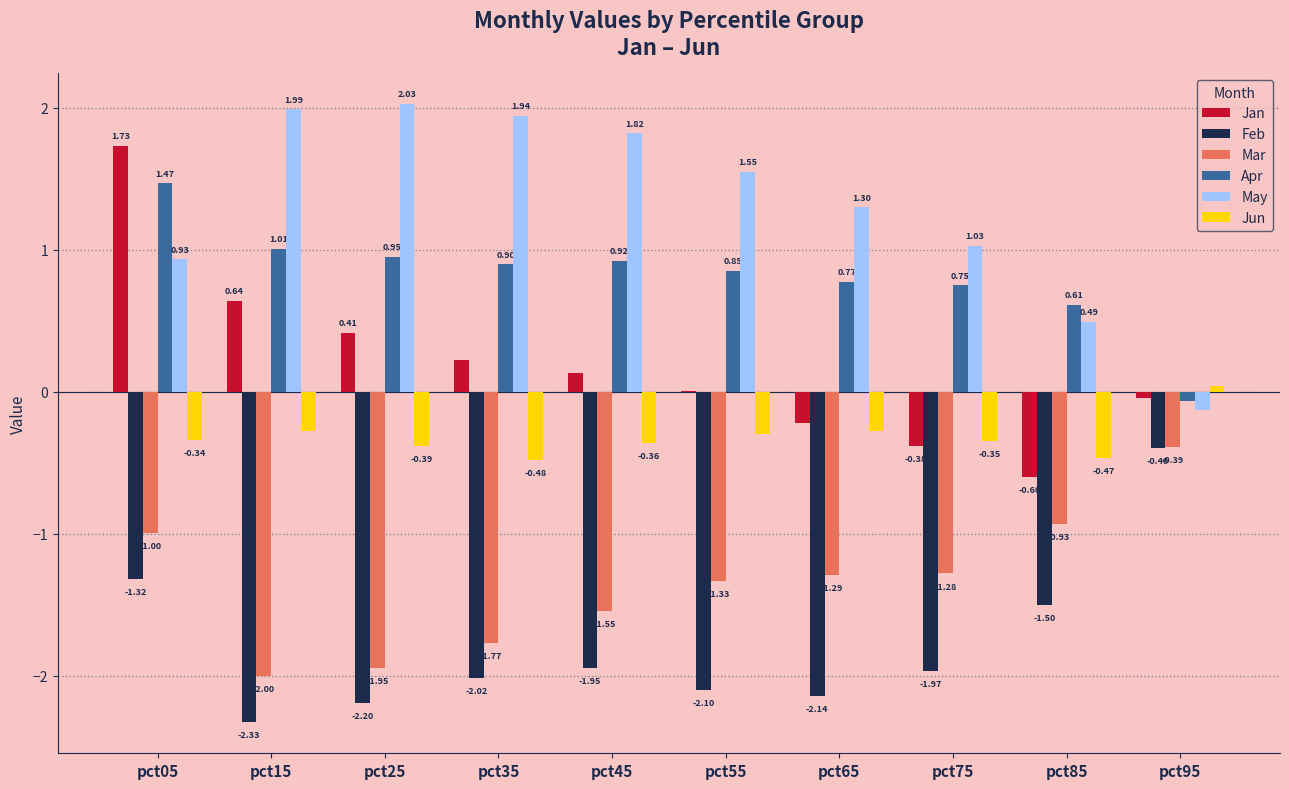

At which label does Jun first exceed 0?

pct95